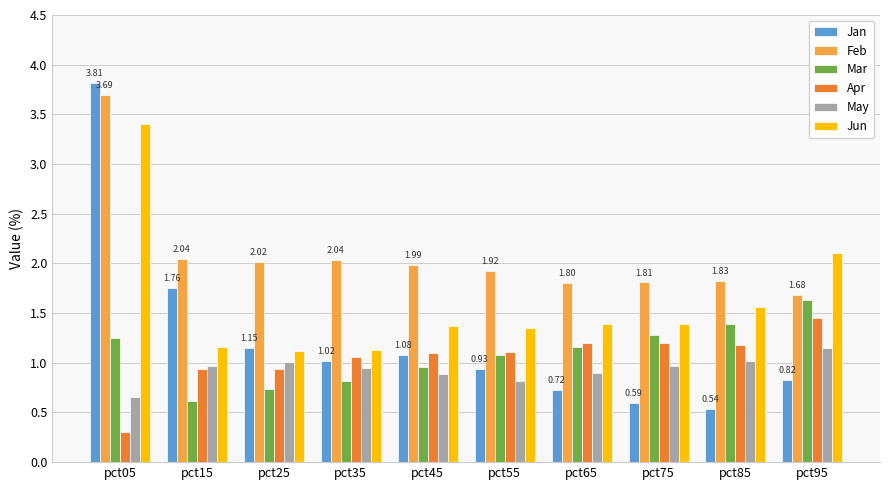

Which series has the largest total across all categories?

Feb